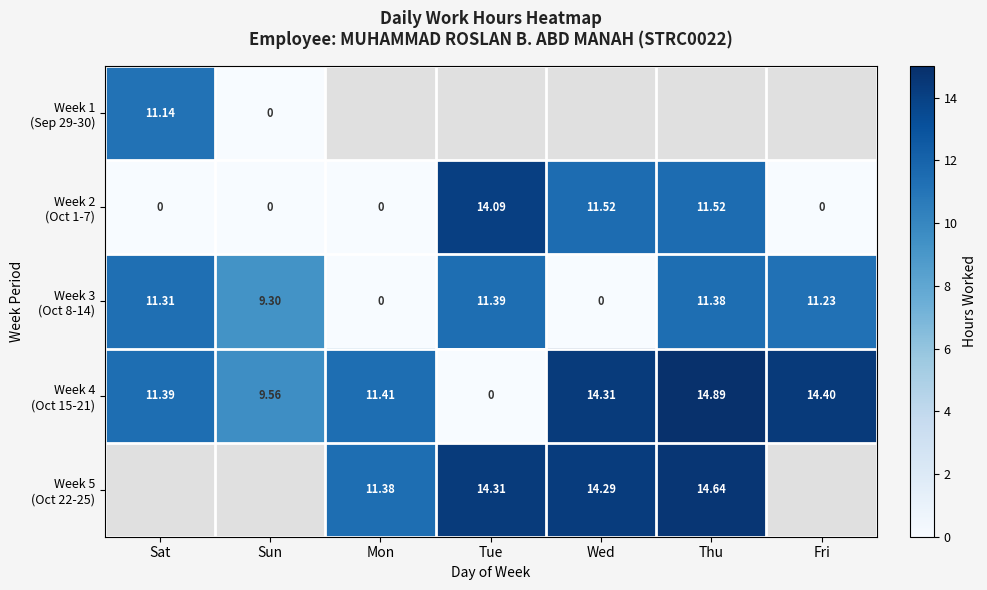

Where is Week 4 (Oct 15-21) nearest to the value 7?

Sun